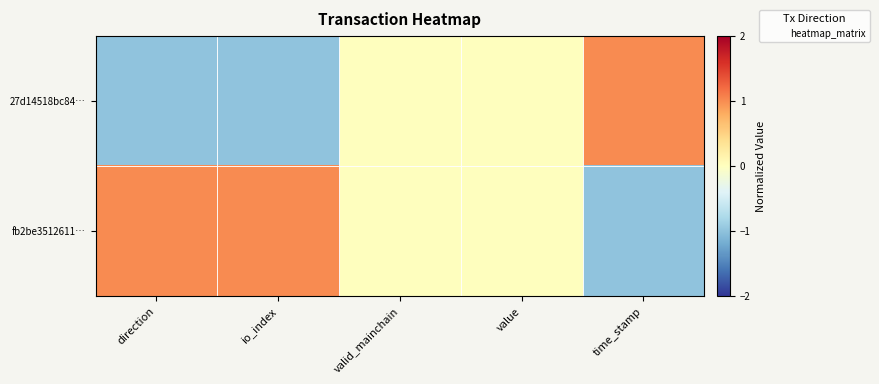

What is the spread (max minus min) of values at direction?

2